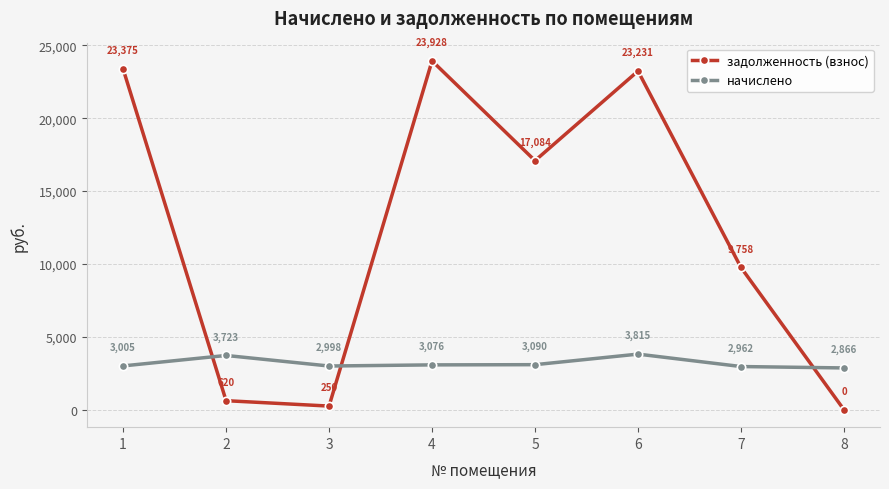

What is the average value of the задолженность (взнос) series?

12280.6